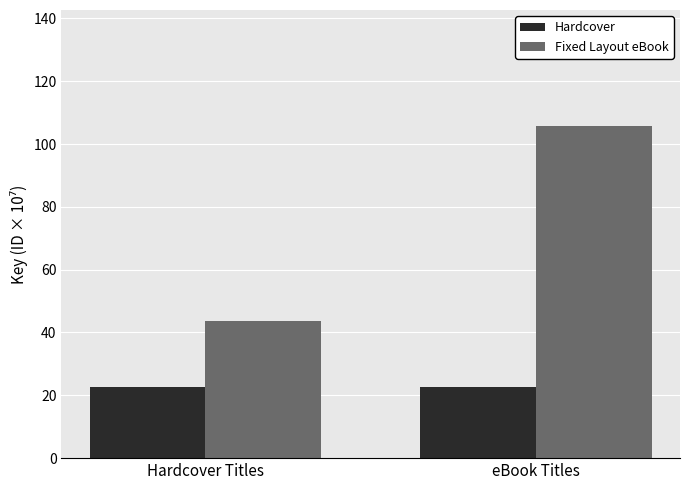

The Hardcover series shows 22.6 at eBook Titles. True or false?

True